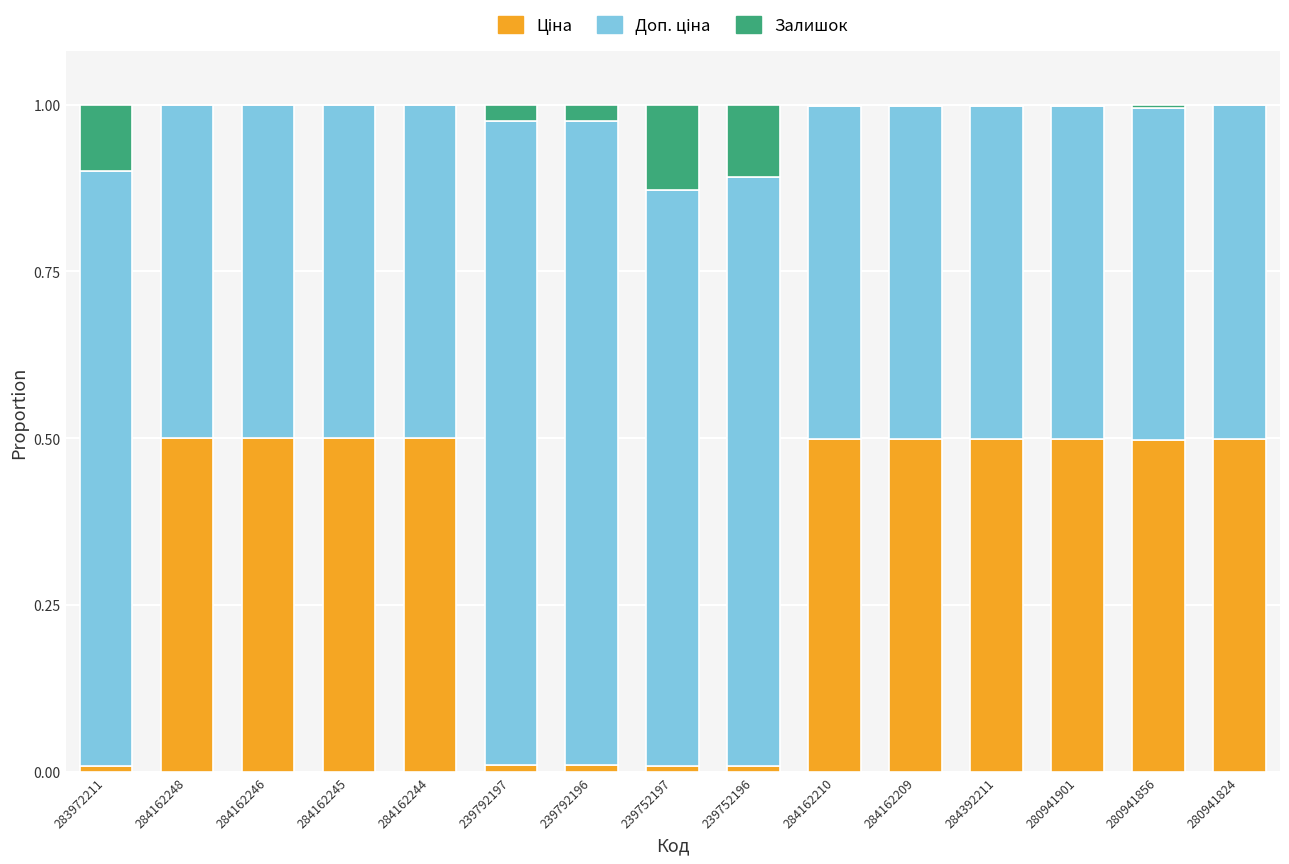

What is the average value of the Ціна series?

0.3